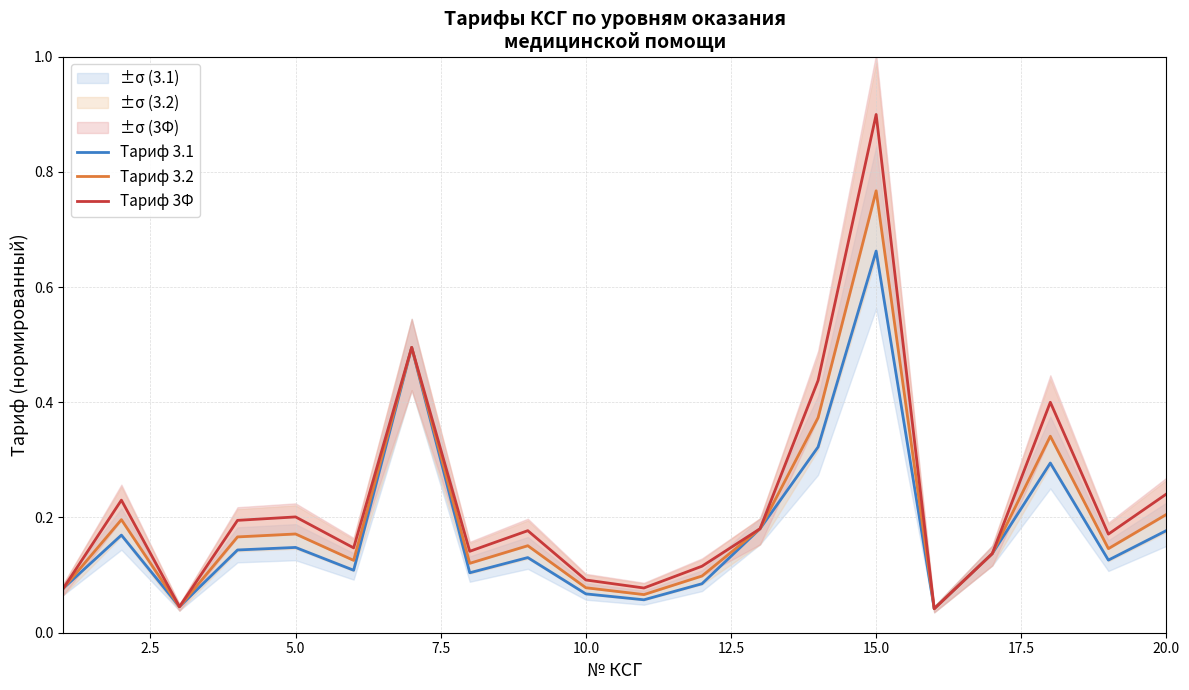

What is the difference between the second highest and minimum values in the Тариф 3.2 series?

0.5